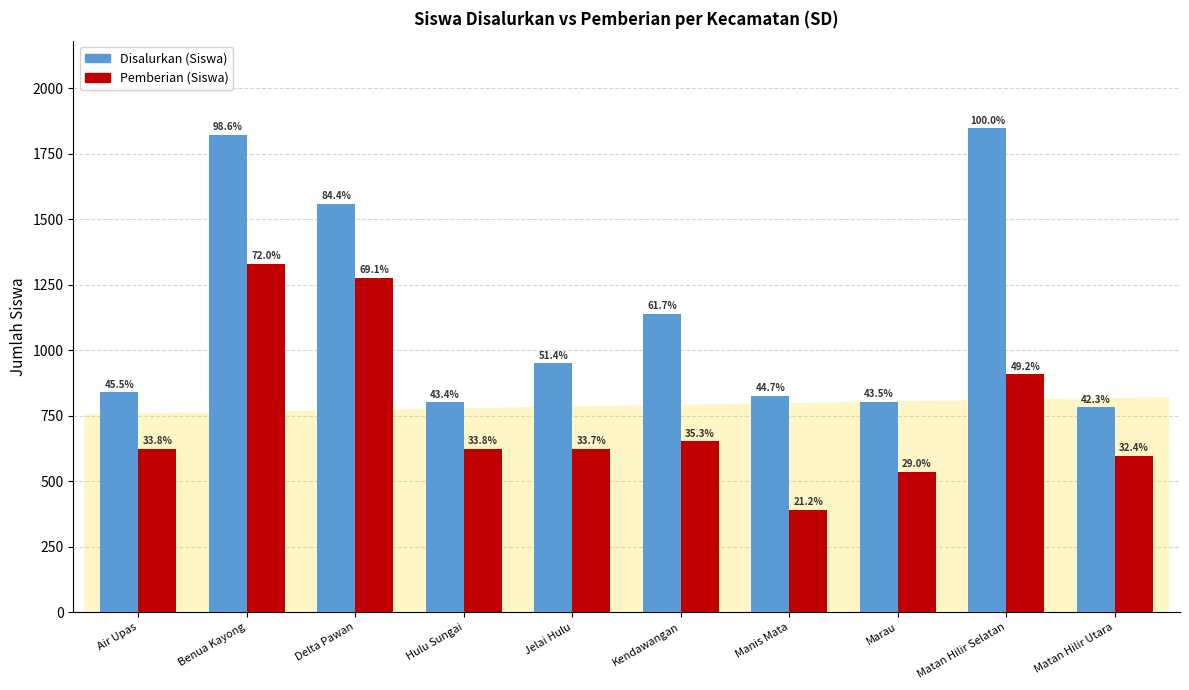

What are all the series names shown in the legend?

Disalurkan (Siswa), Pemberian (Siswa)